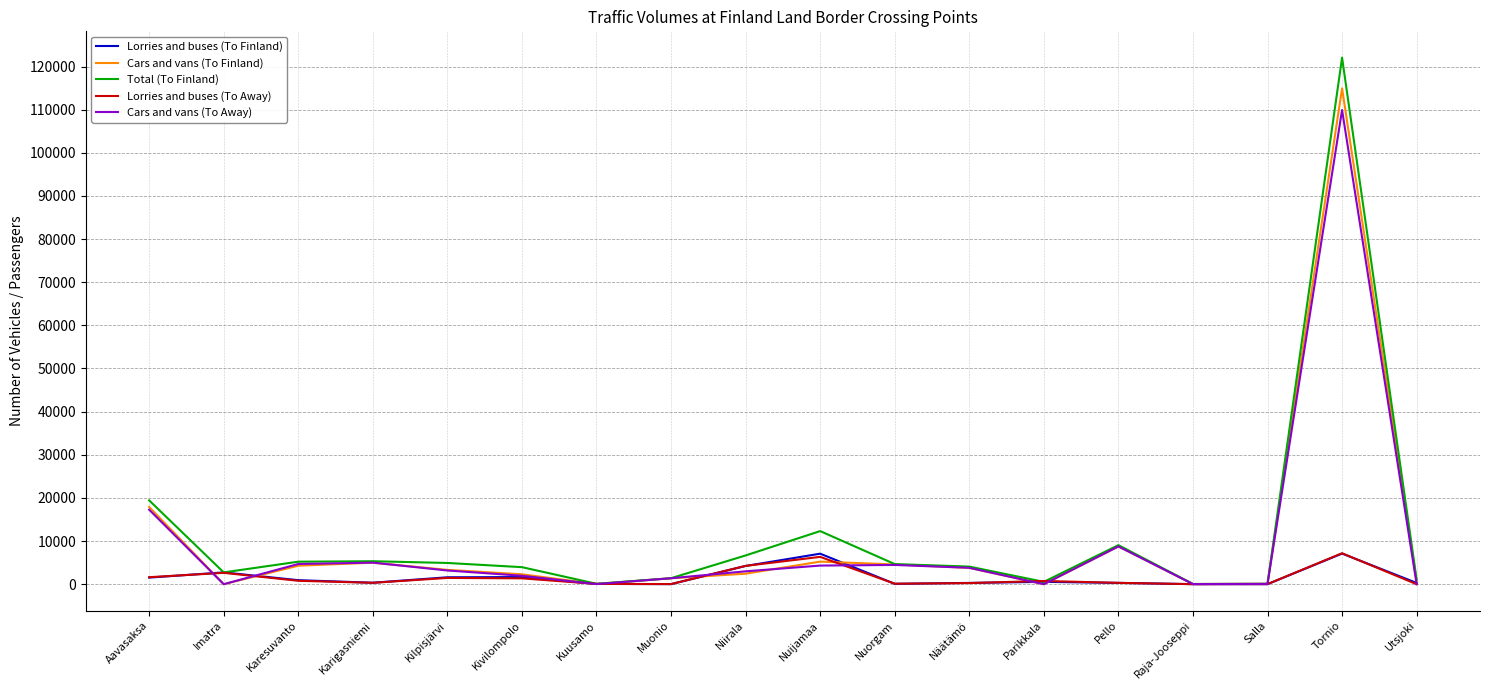

The value of Total (To Finland) at Niirala is 6662. True or false?

True